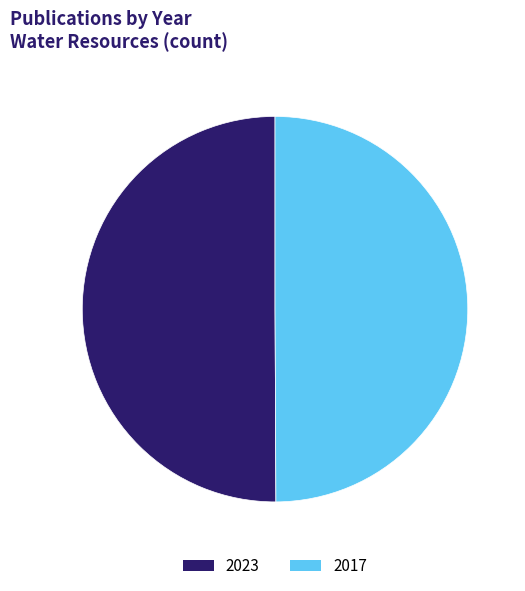

How many segments does this pie chart have?

2